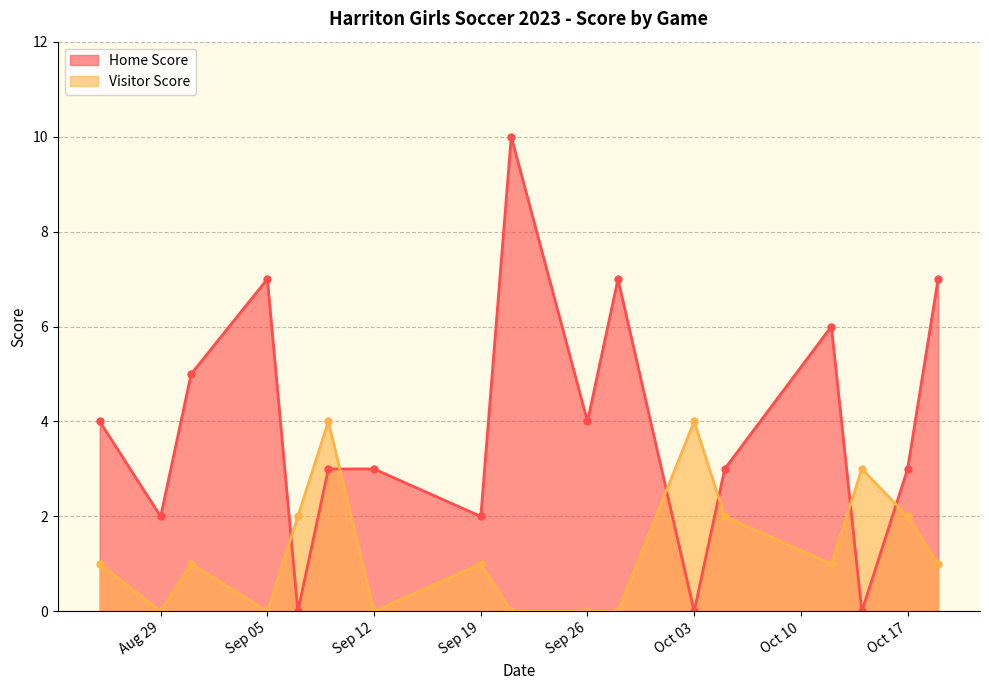

True or false: Home Score and Visitor Score cross at least once.

True